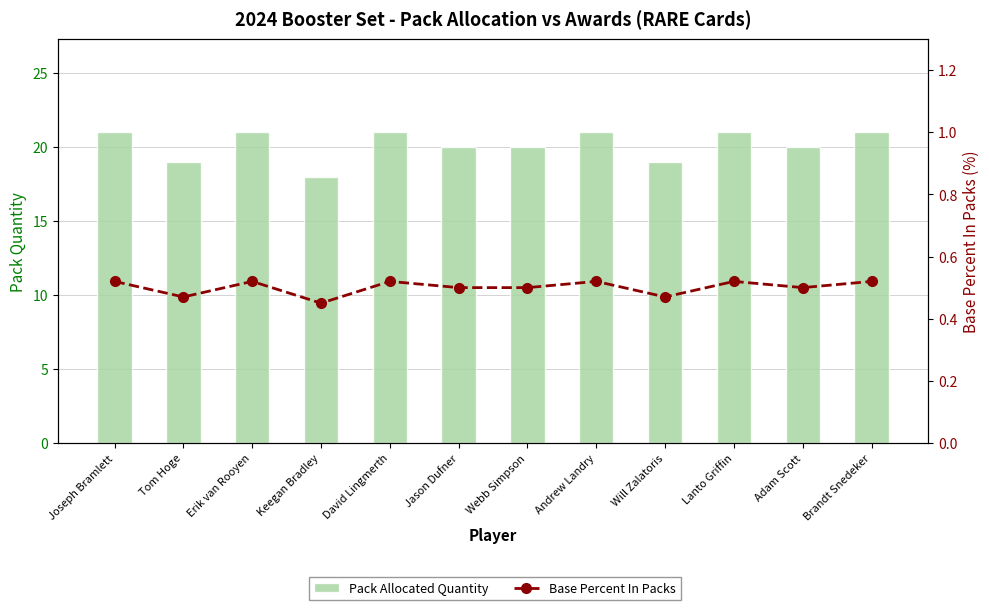

At Brandt Snedeker, list the series in order from smallest to largest.

Base Percent In Packs, Pack Allocated Quantity